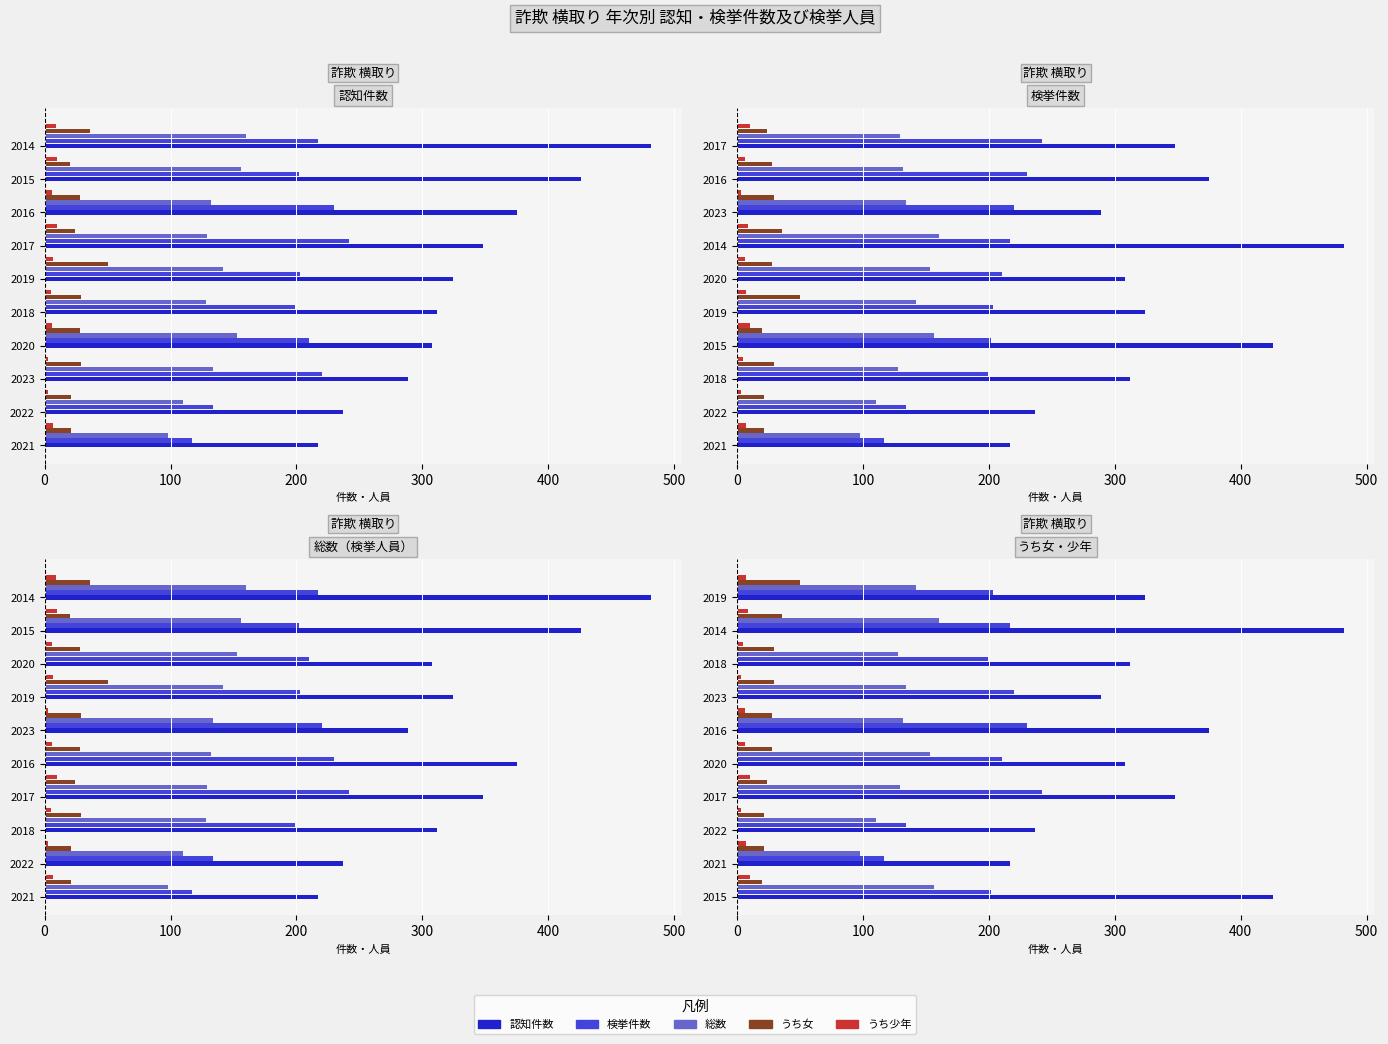

Are the bars horizontal?

Yes